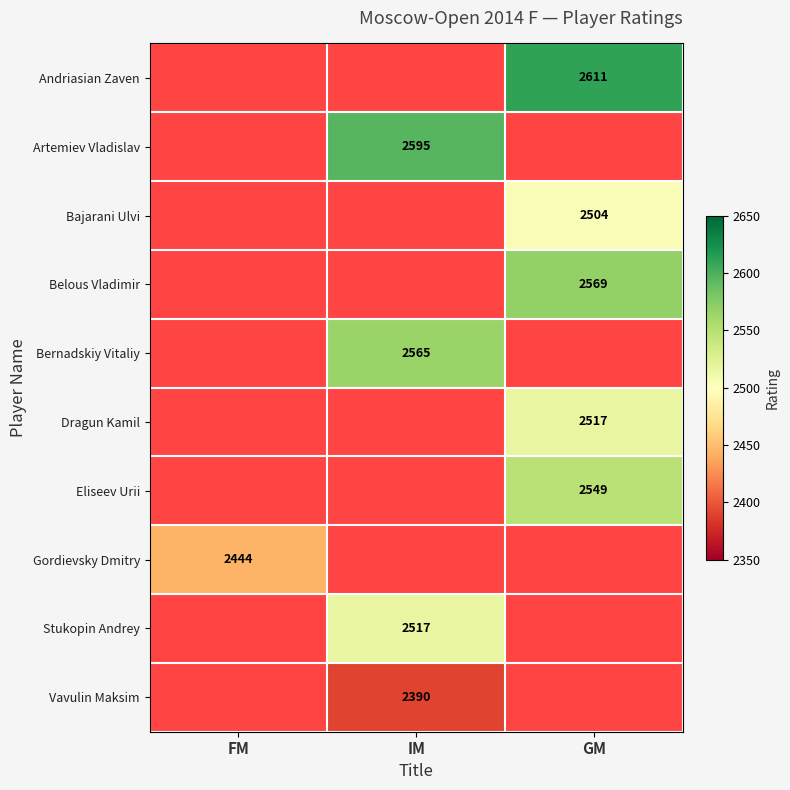

The value of Stukopin Andrey at IM is 1301. True or false?

False